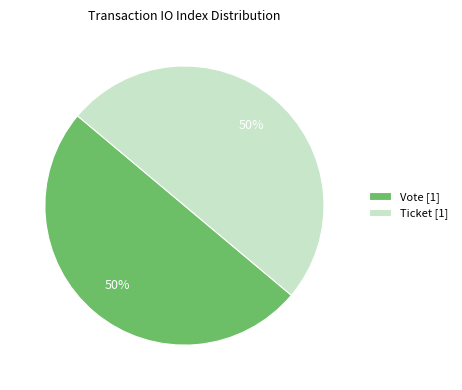

Do Ticket [1] and Vote [1] together represent more than half of the pie?

Yes